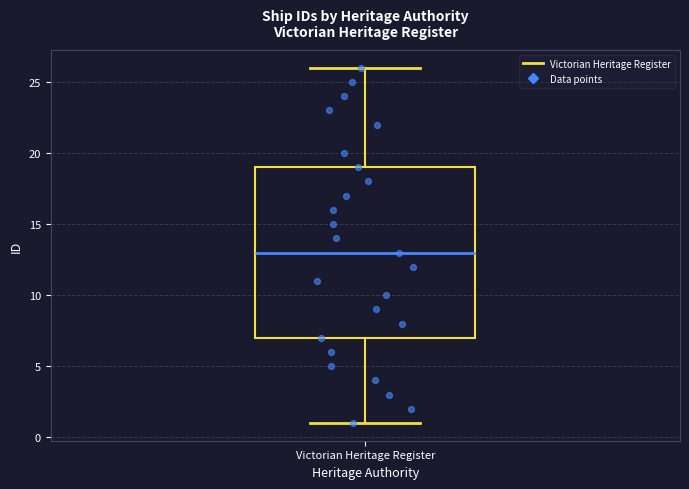

Transcribe this box plot: give where the median line is, the range the box spans, and where the two whiskers end, as read against the y-axis. The values are not printed on the chart, so give them approximately, as read against the axis.

median 13, box 7 to 19, whiskers 1 to 26